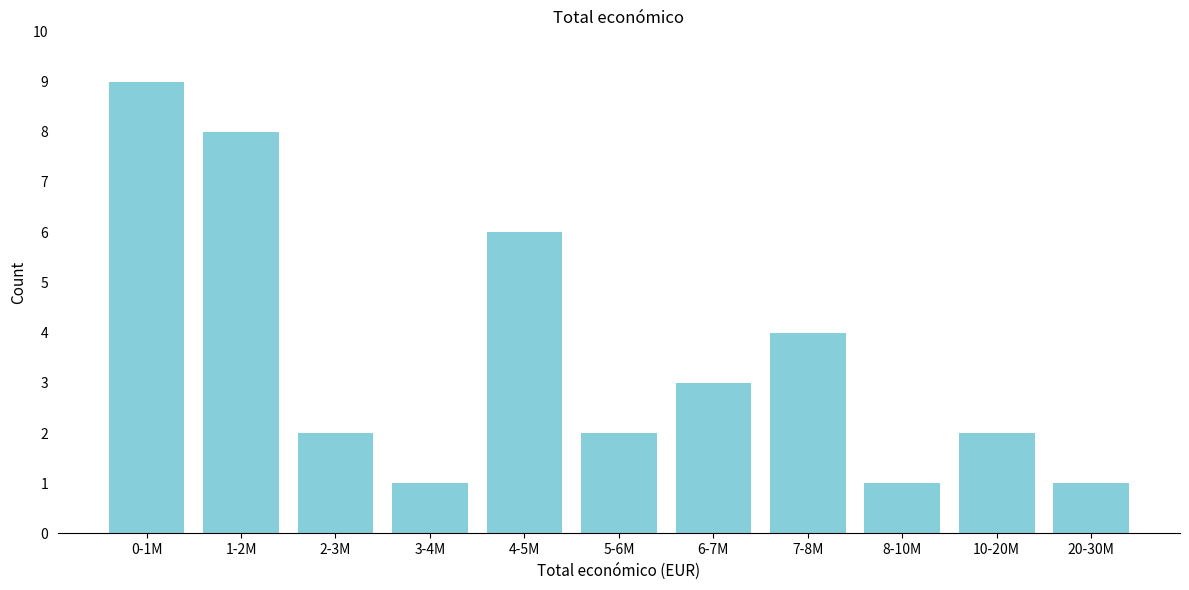

Reading left to right, transcribe all the data shown in this chart.

0-1M=9	1-2M=8	2-3M=2	3-4M=1	4-5M=6	5-6M=2	6-7M=3	7-8M=4	8-10M=1	10-20M=2	20-30M=1